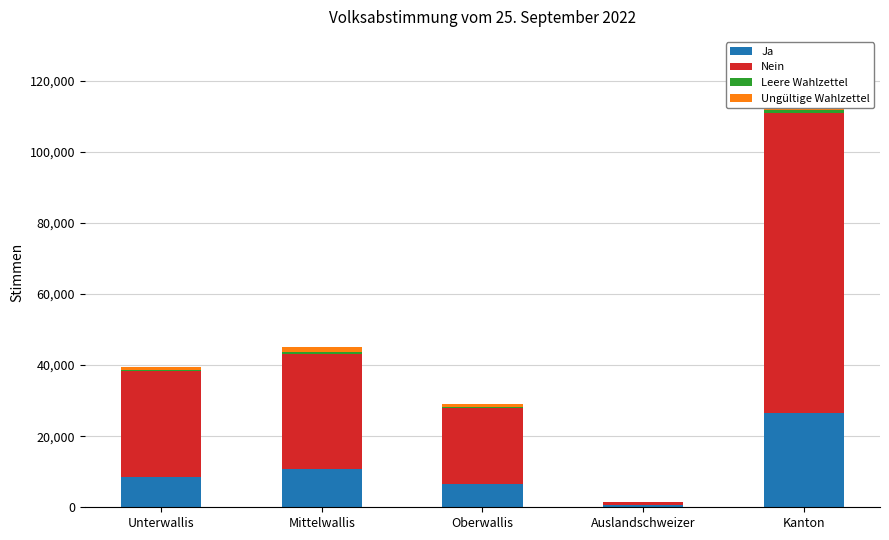

The Ja series shows 841 at Auslandschweizer. True or false?

False